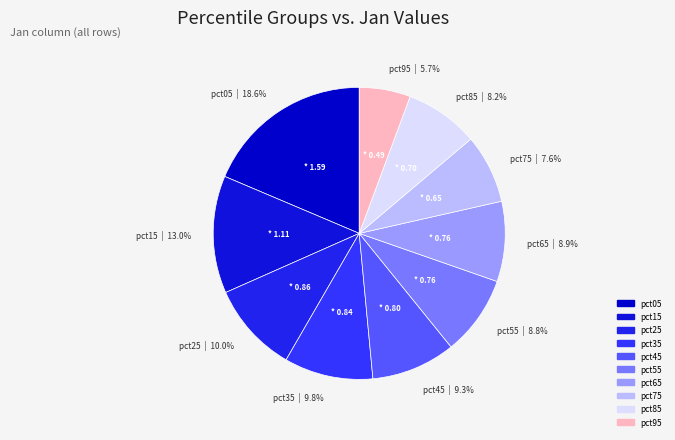

The pct35 slice represents 10% of the pie. True or false?

True